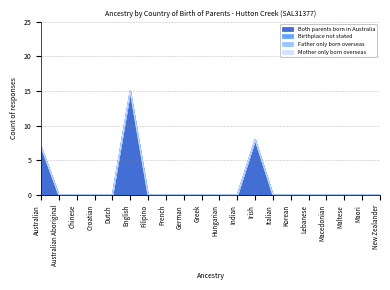

Reading left to right, what are all the values shown in this chart?

Both parents born in Australia: 7	0	0	0	0	15	0	0	0	0	0	0	8	0	0	0	0	0	0	0
Birthplace not stated: 0	0	0	0	0	0	0	0	0	0	0	0	0	0	0	0	0	0	0	0
Father only born overseas: 0	0	0	0	0	0	0	0	0	0	0	0	0	0	0	0	0	0	0	0
Mother only born overseas: 0	0	0	0	0	0	0	0	0	0	0	0	0	0	0	0	0	0	0	0